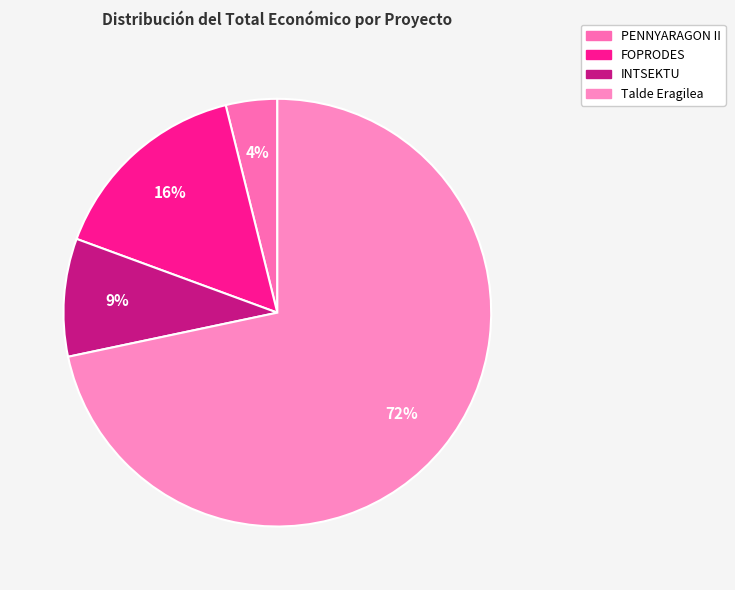

How much of the chart is everything except FOPRODES?

84.5%